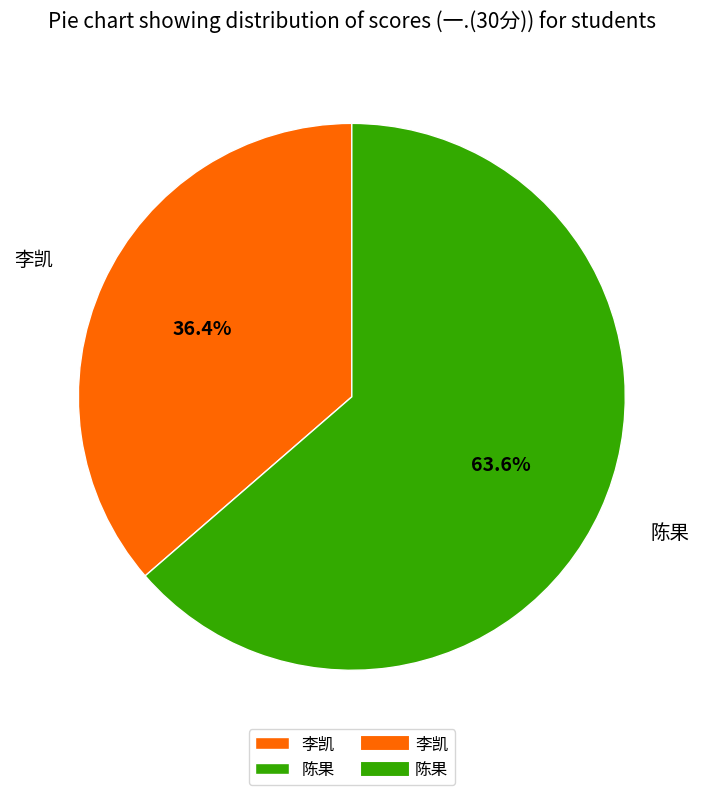

To the nearest percent, what portion does 李凯 represent?

36%